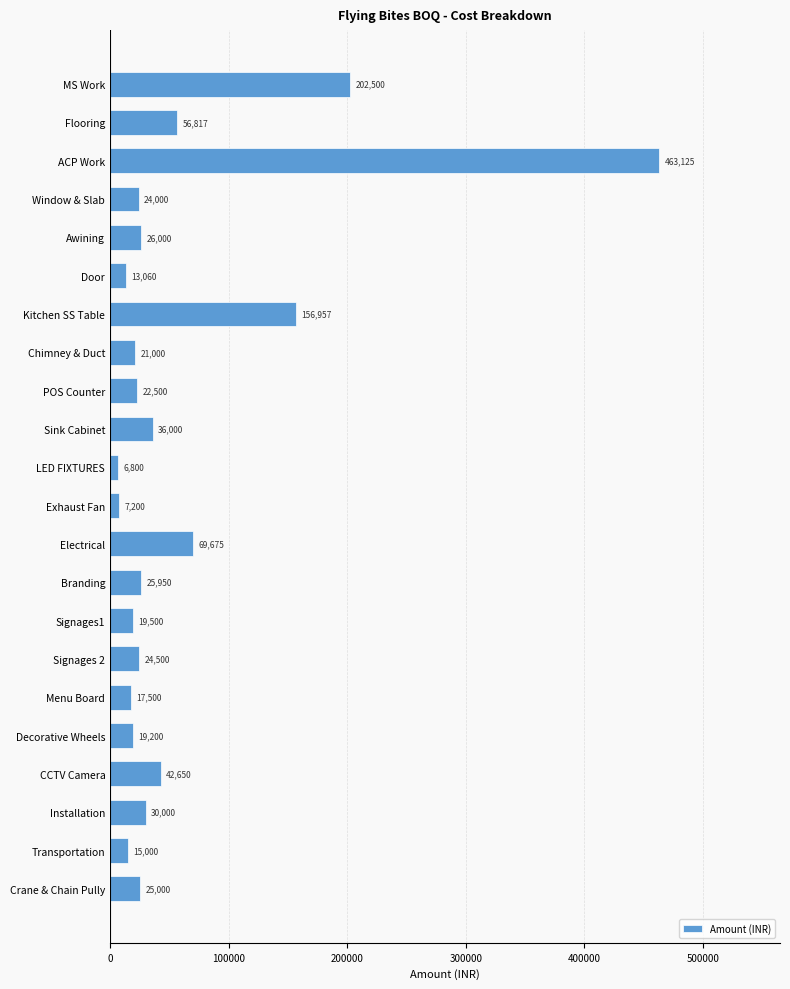

Are the bars horizontal?

Yes